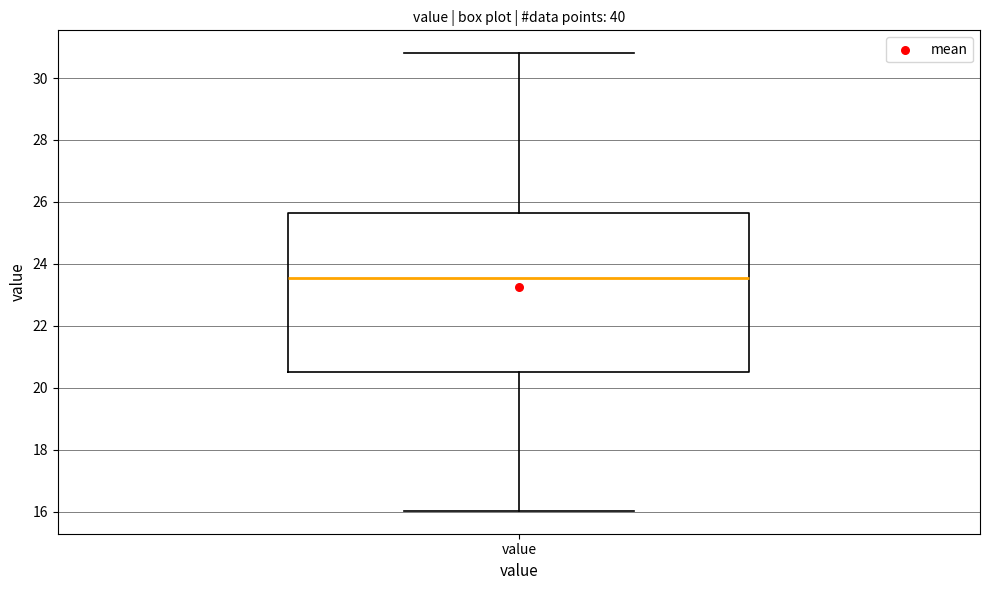

Transcribe this box plot: give where the median line is, the range the box spans, and where the two whiskers end, as read against the y-axis. The values are not printed on the chart, so give them approximately, as read against the axis.

median 23.6, box 20.4 to 25.6, whiskers 16.0 to 30.8